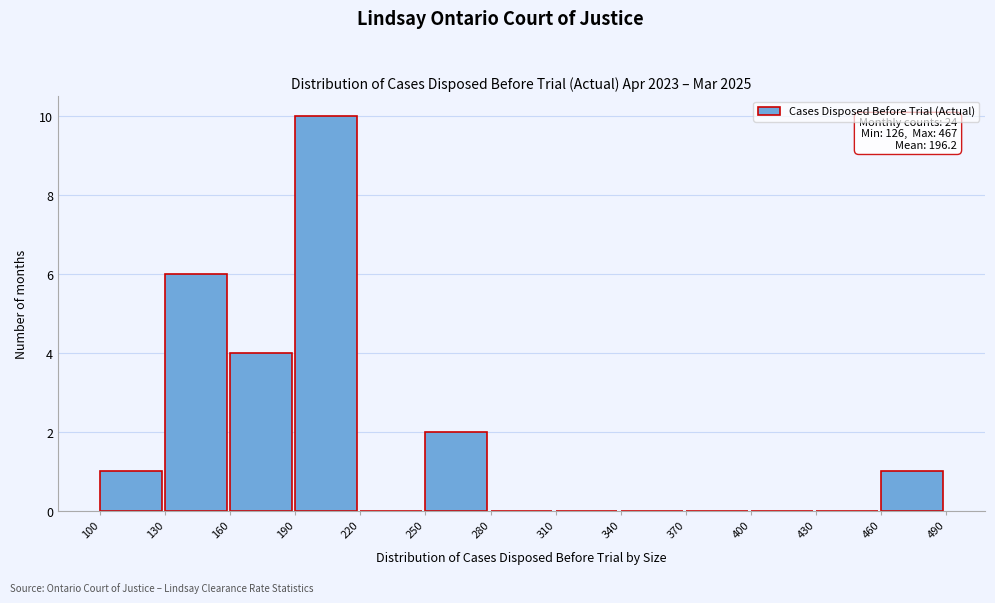

Over which range of the x-axis is the bar tallest?

190 to 220